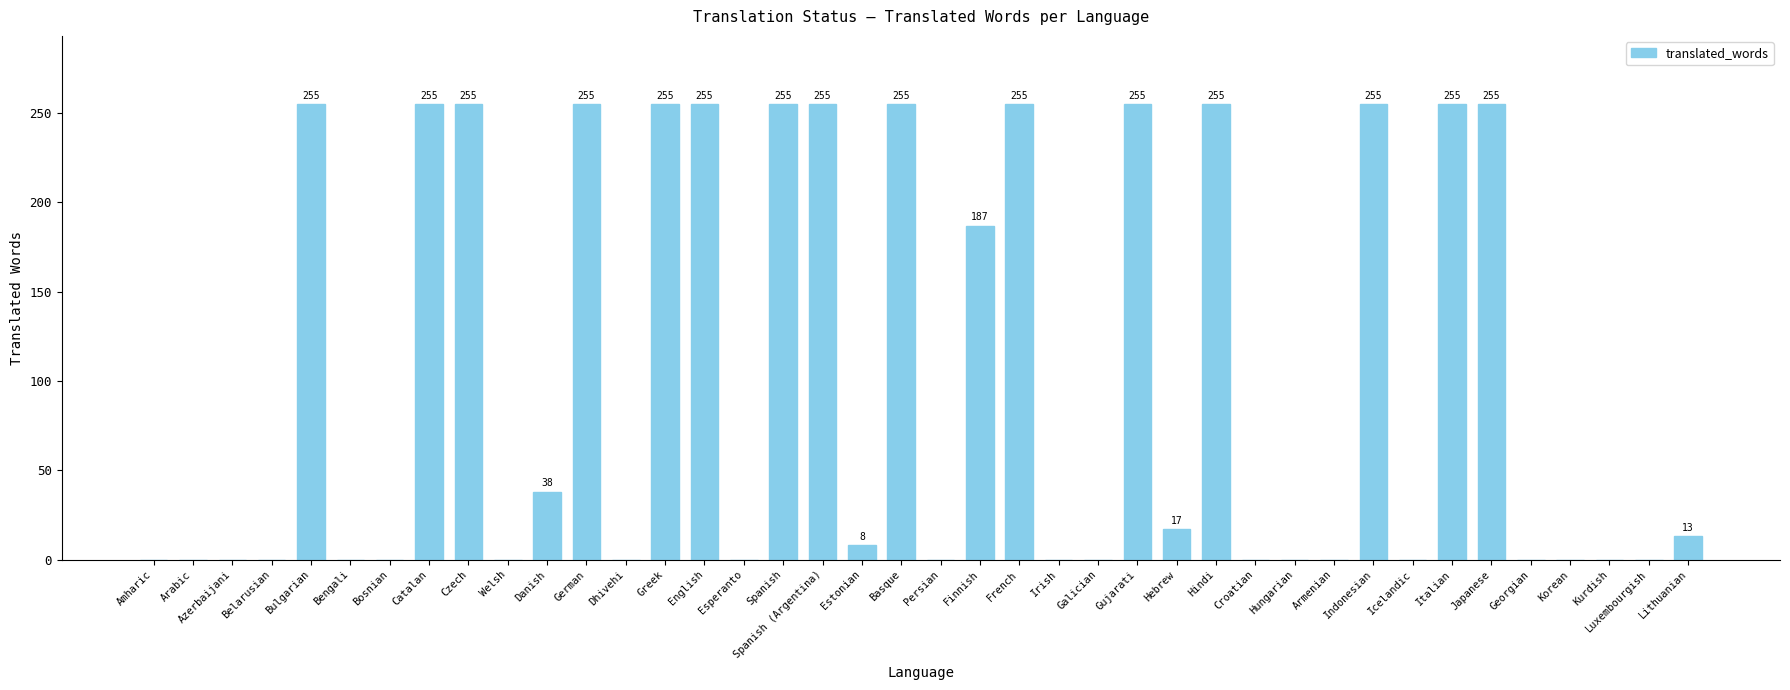

What is the change in value from Arabic to Lithuanian?

+13